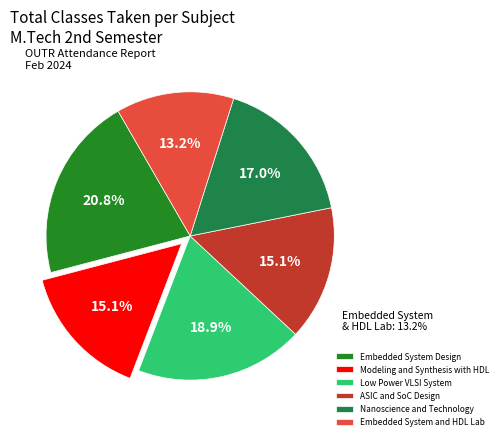

The Modeling and Synthesis with HDL slice represents 24% of the pie. True or false?

False